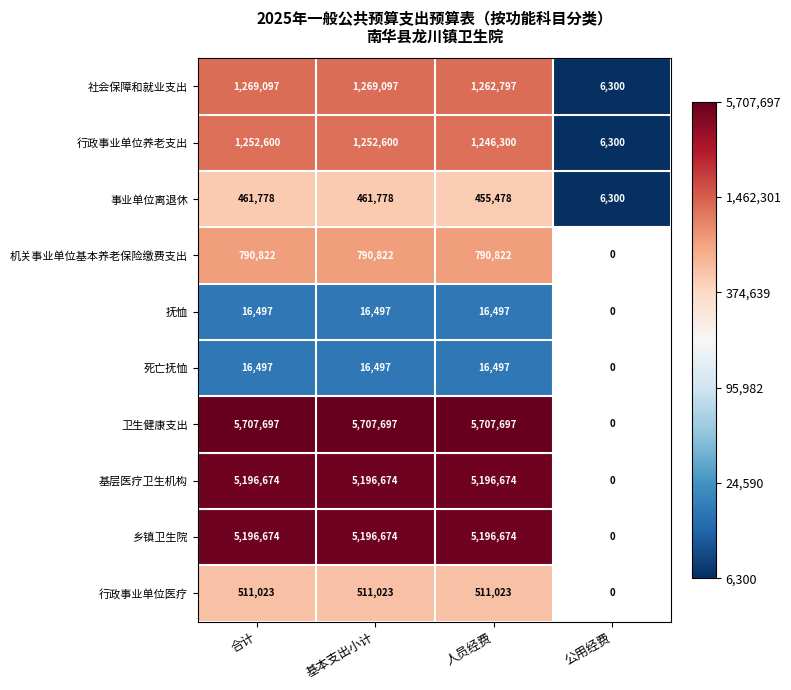

Is the value of 基层医疗卫生机构 at 合计 greater than the value of 死亡抚恤 at 基本支出小计?

Yes